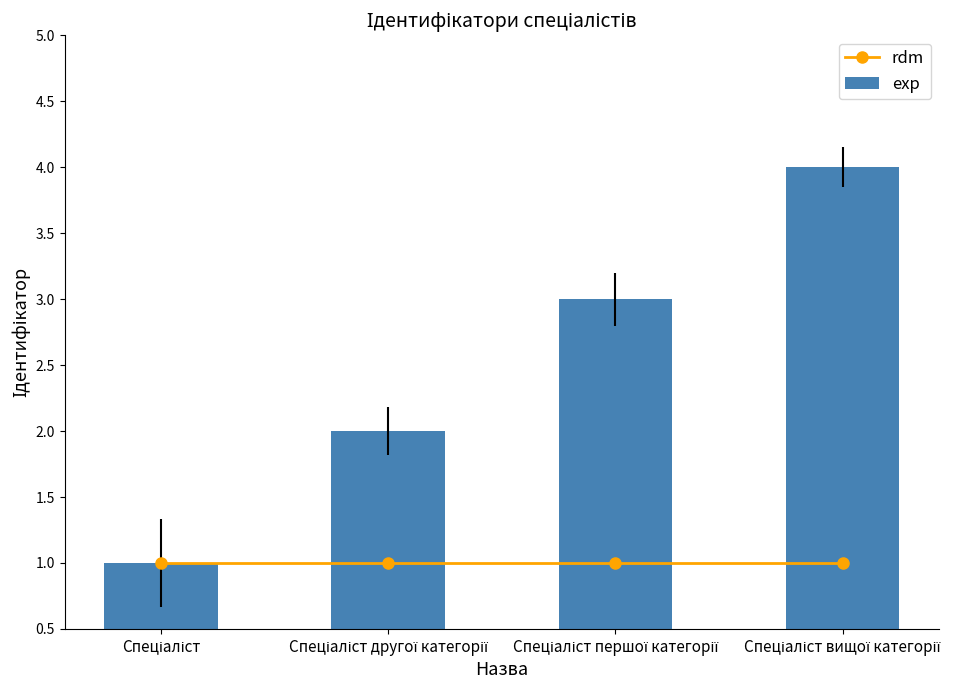

What is the label of the 1st bar from the right?

Спеціаліст вищої категорії